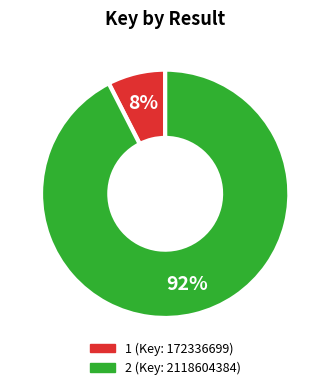

What is the smallest slice in the pie chart?

1